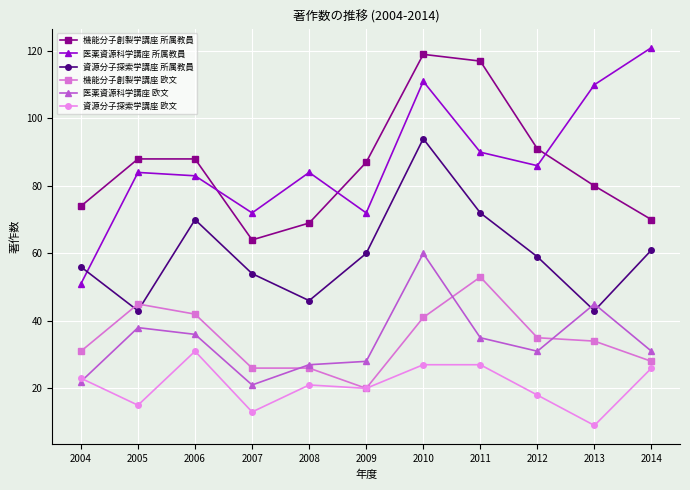

How many lines are shown in the chart?

6